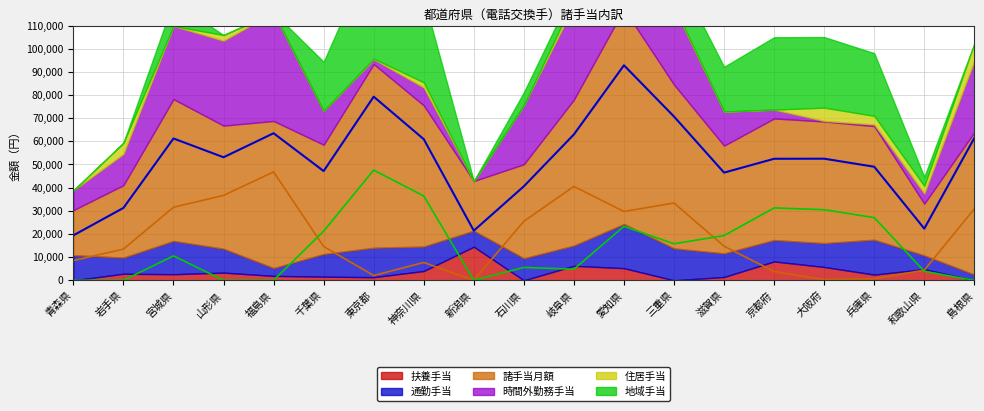

What is the approximate value of 諸手当月額 at 京都府?

52470